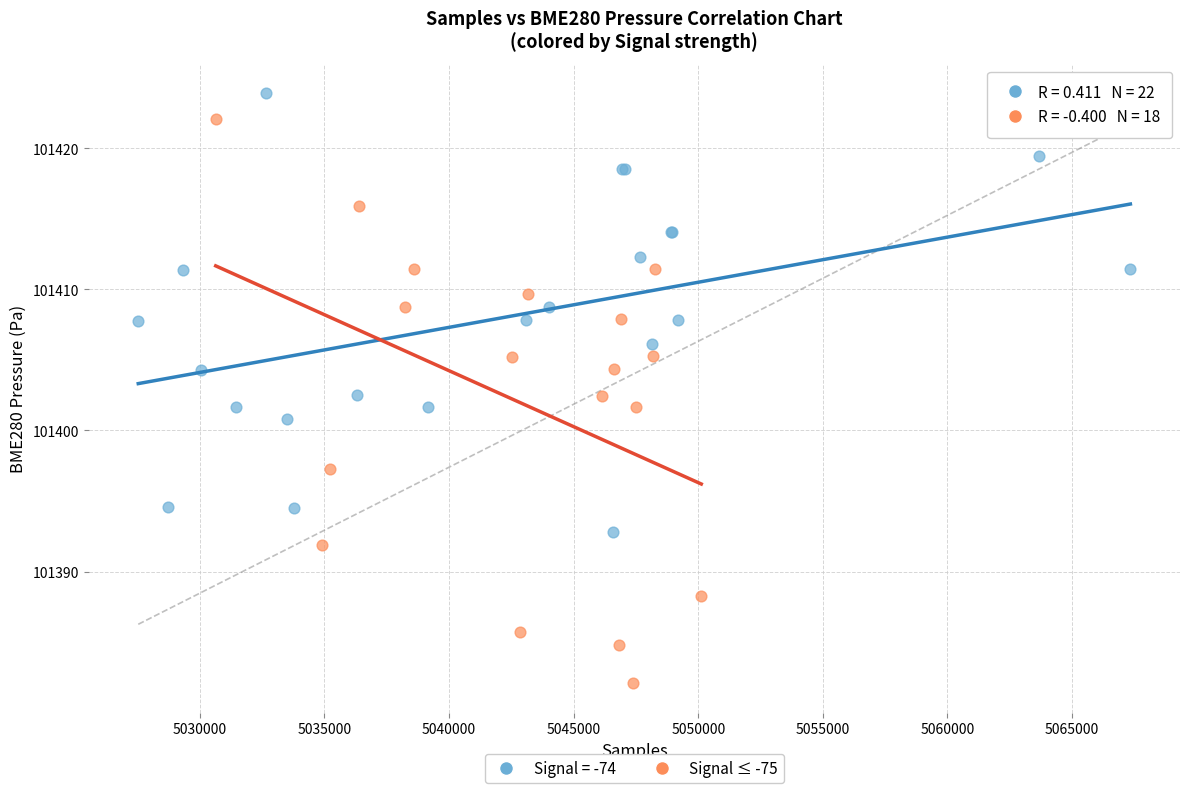

Which series has the largest Y range (max minus min)?

Signal ≤ -75